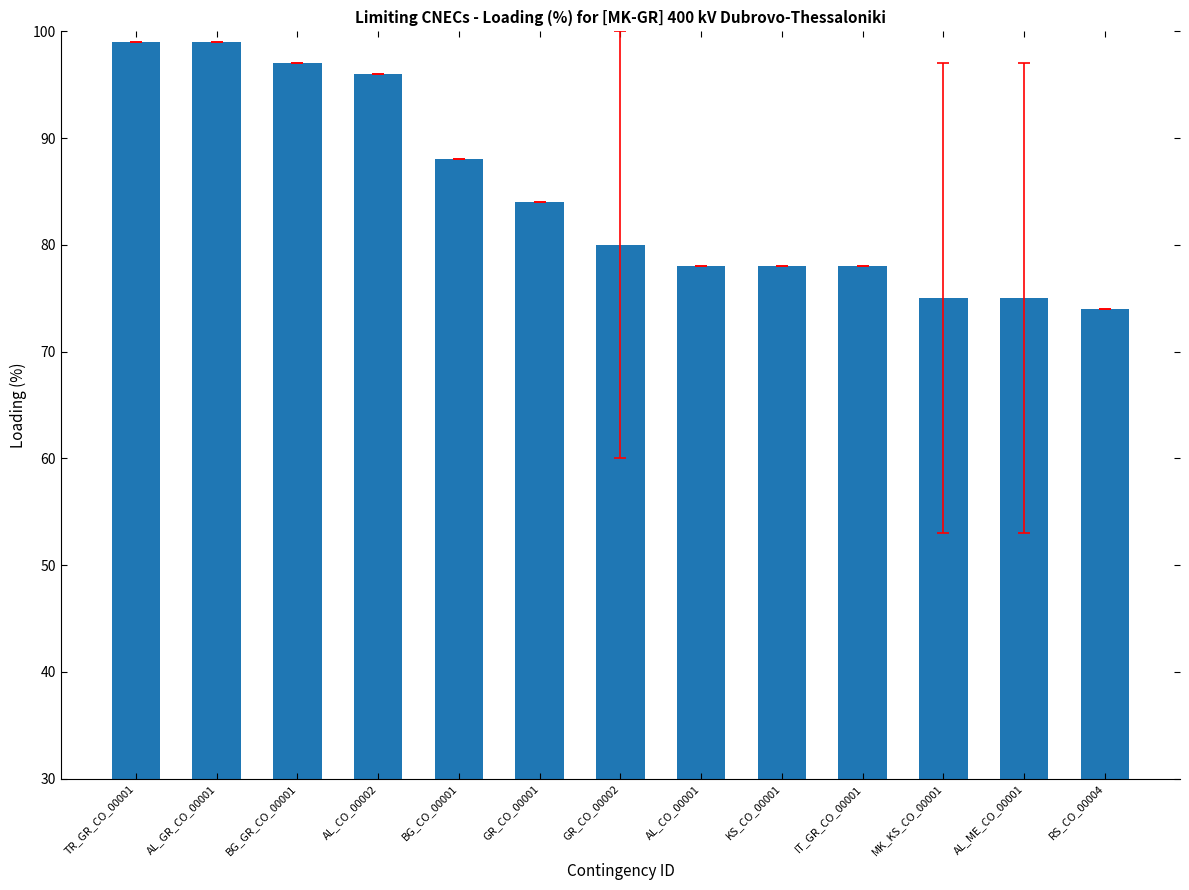

What is the label of the 12th bar from the left?

AL_ME_CO_00001